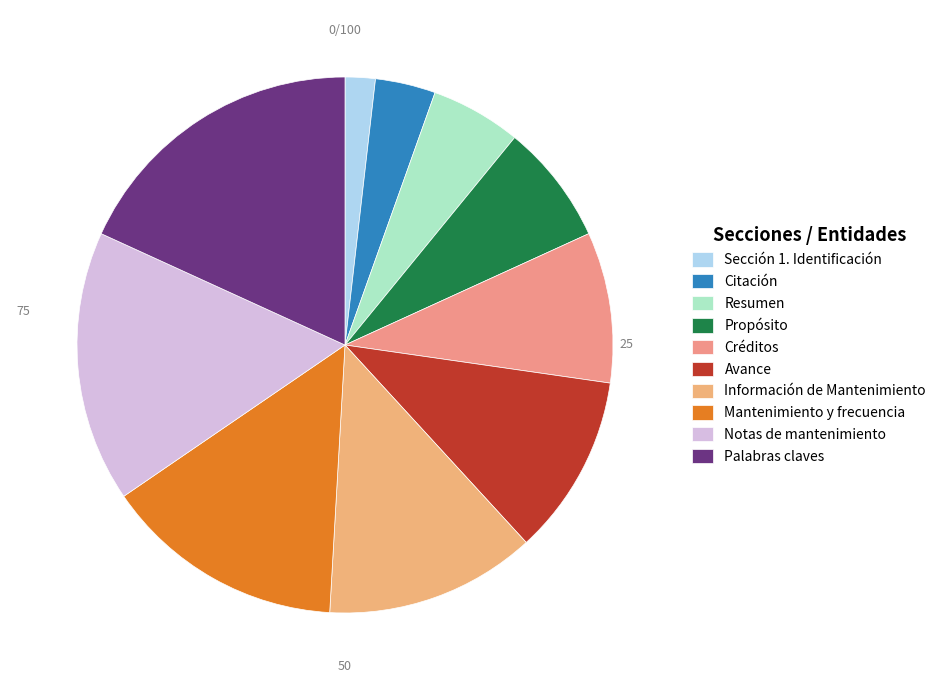

Count the number of slices in the pie.

10